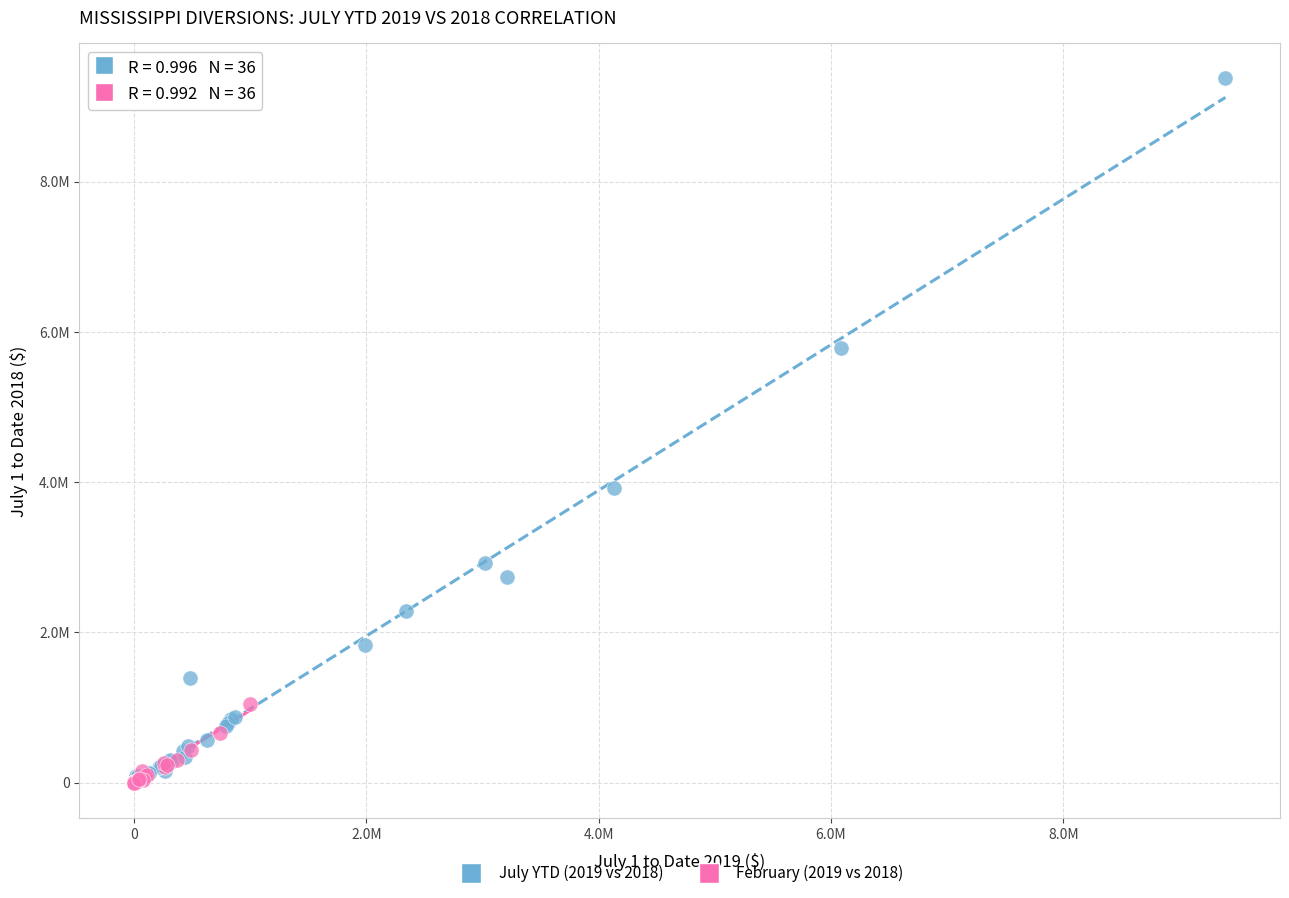

What are all the series names shown in the legend?

July YTD (2019 vs 2018), February (2019 vs 2018)